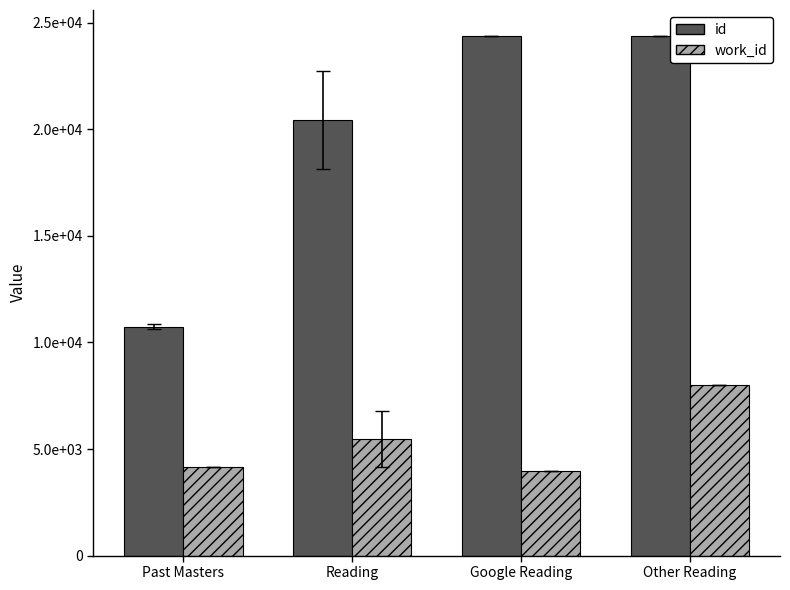

What are all the series names shown in the legend?

id, work_id